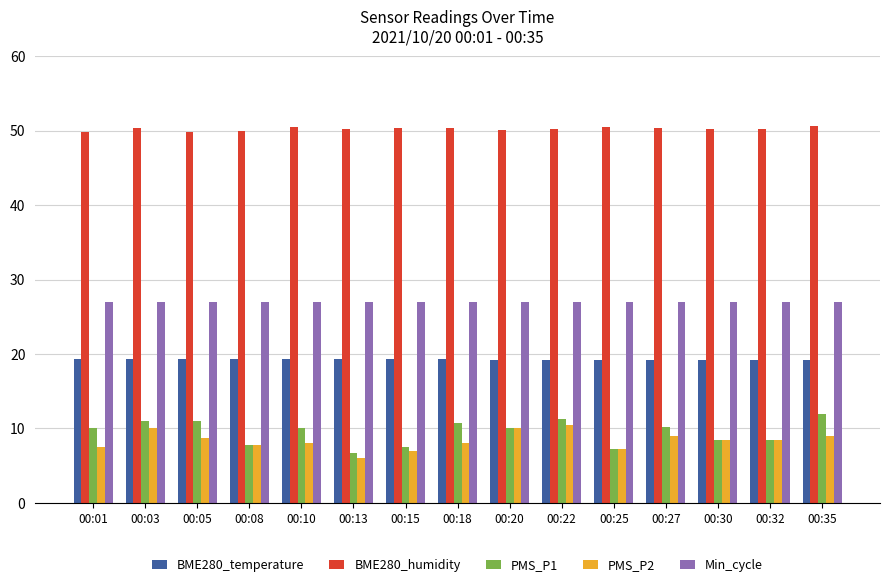

At 00:35, list the series in order from largest to smallest.

BME280_humidity, Min_cycle, BME280_temperature, PMS_P1, PMS_P2